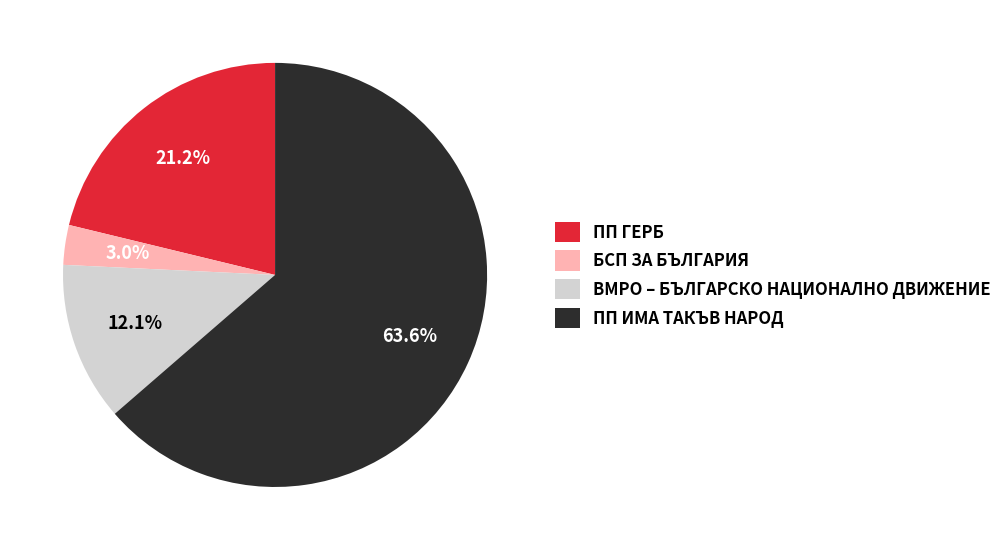

What percentage is the ПП ГЕРБ slice, to the nearest percent?

21%